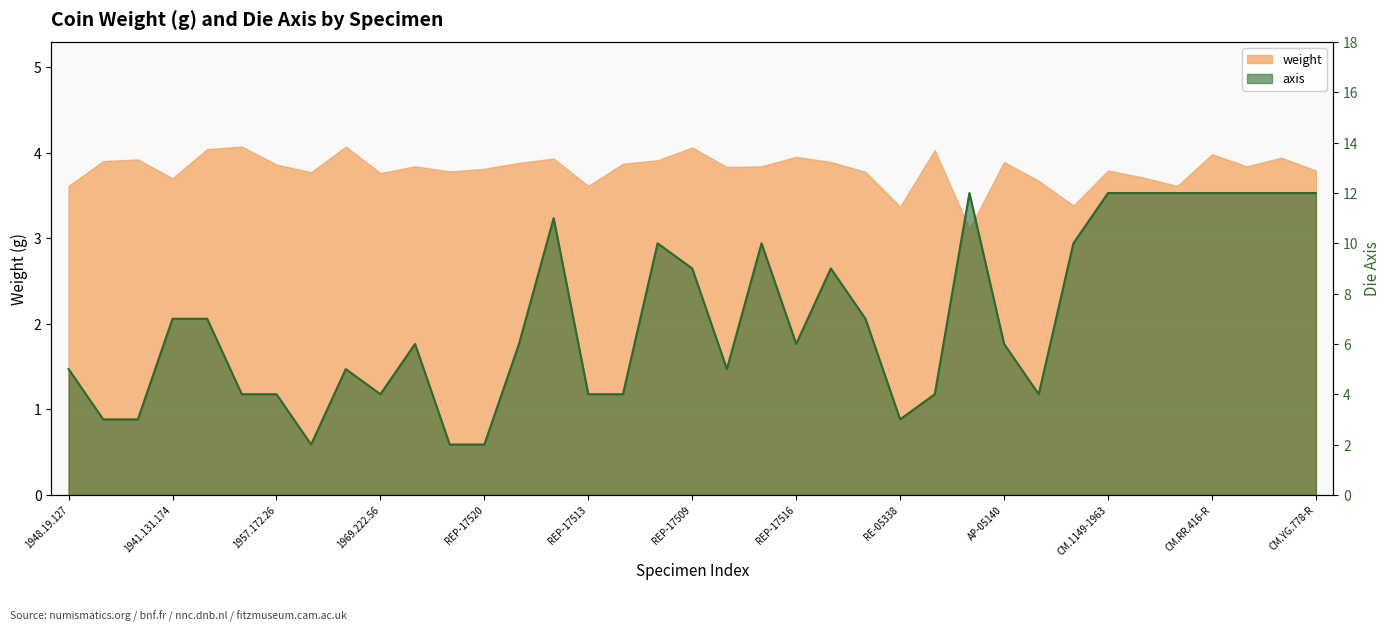

Where does the axis series first go above 6?

1941.131.174